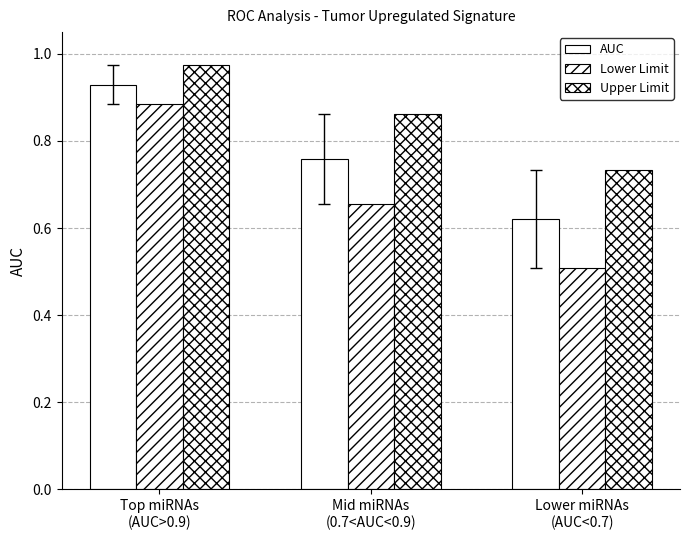

What is the sum of the Upper Limit values at Mid miRNAs
(0.7<AUC<0.9) and Lower miRNAs
(AUC<0.7)?

1.6